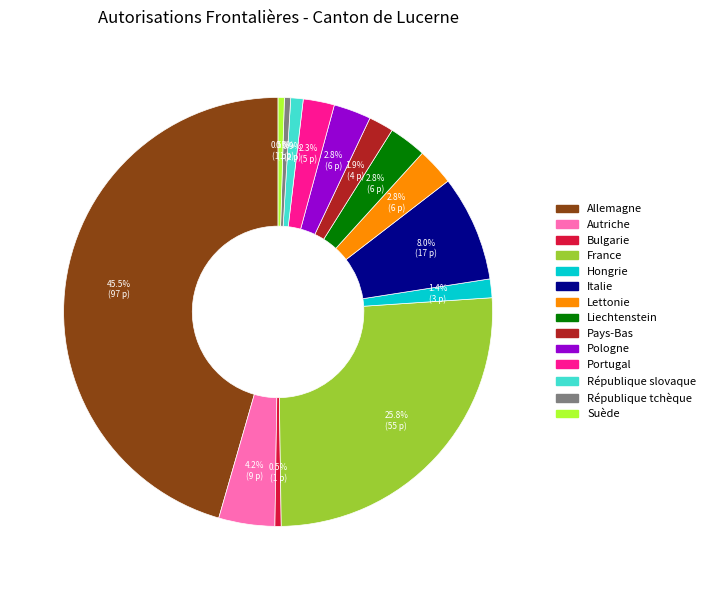

To the nearest percent, what portion does Lettonie represent?

3%